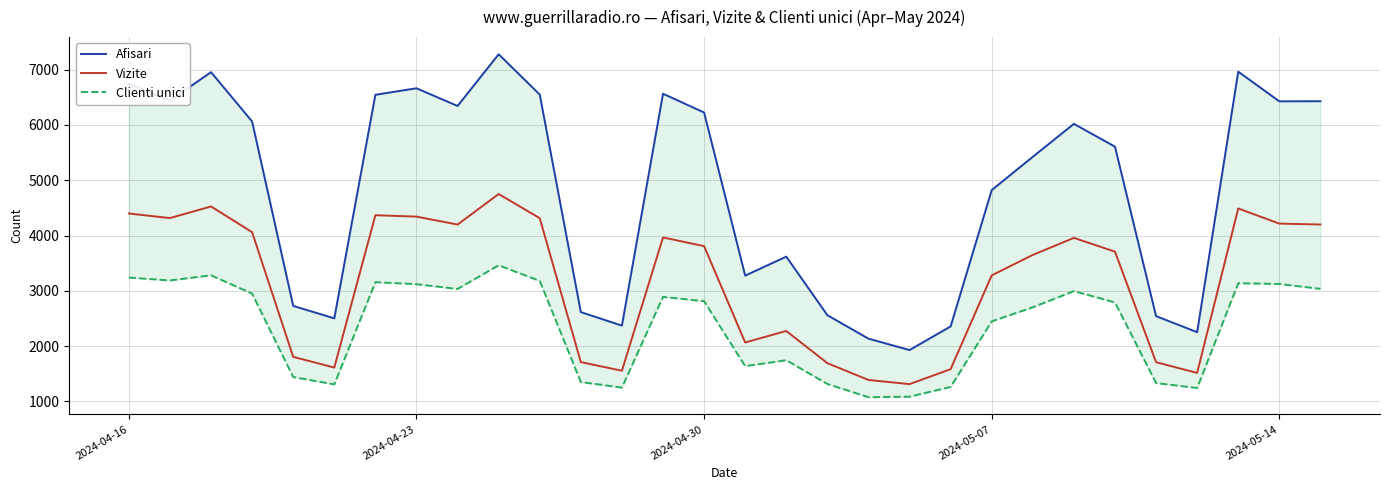

At how many categories does at least one series exceed 1437?

30